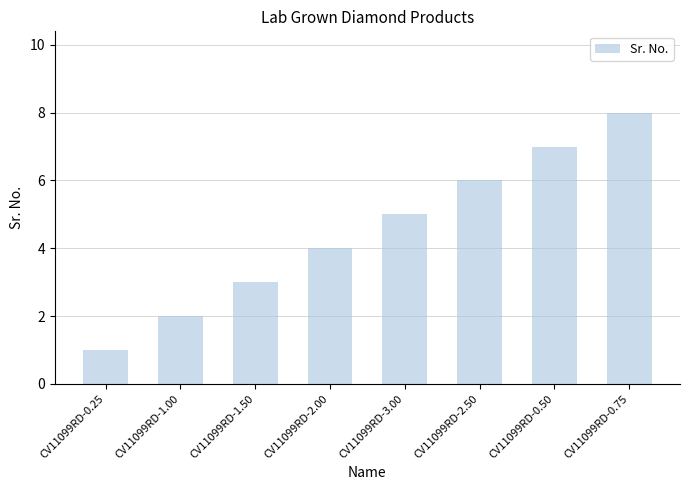

Between CV11099RD-3.00 and CV11099RD-1.00, which is larger?

CV11099RD-3.00